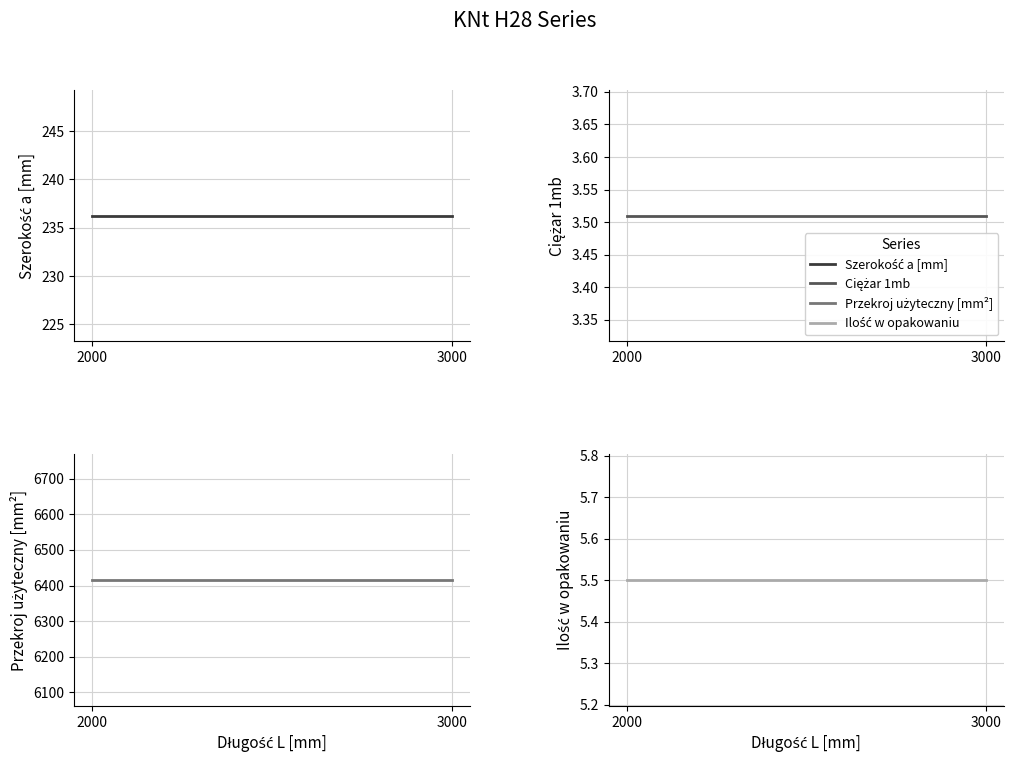

At which category is the sum across all series the highest?

2000